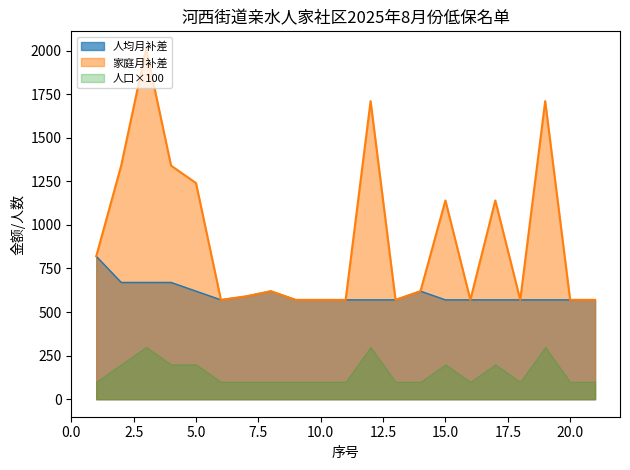

What is the value of the 家庭月补差 point at the 9th from the left?

570